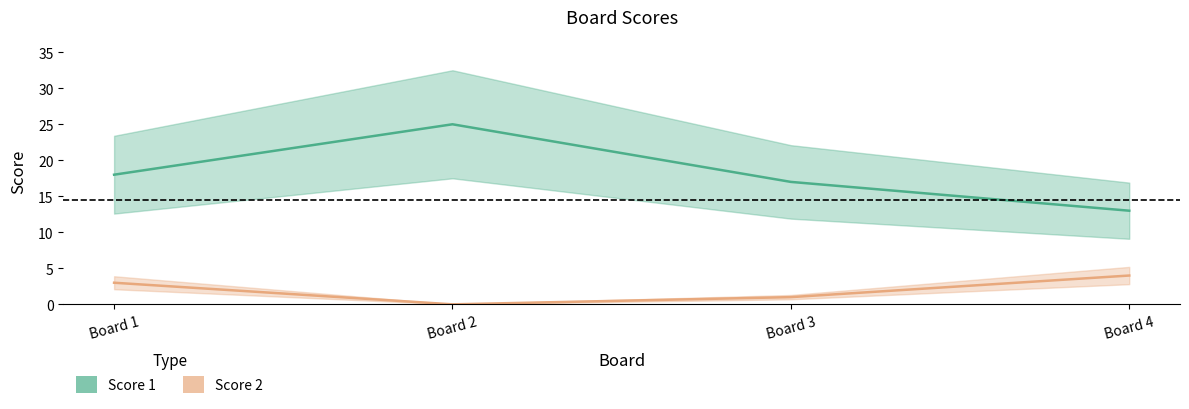

The value of Score 1 at Board 2 is 25. True or false?

True